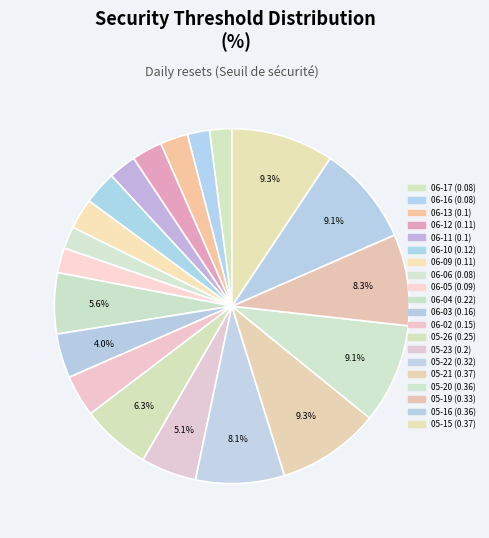

How many segments does this pie chart have?

20